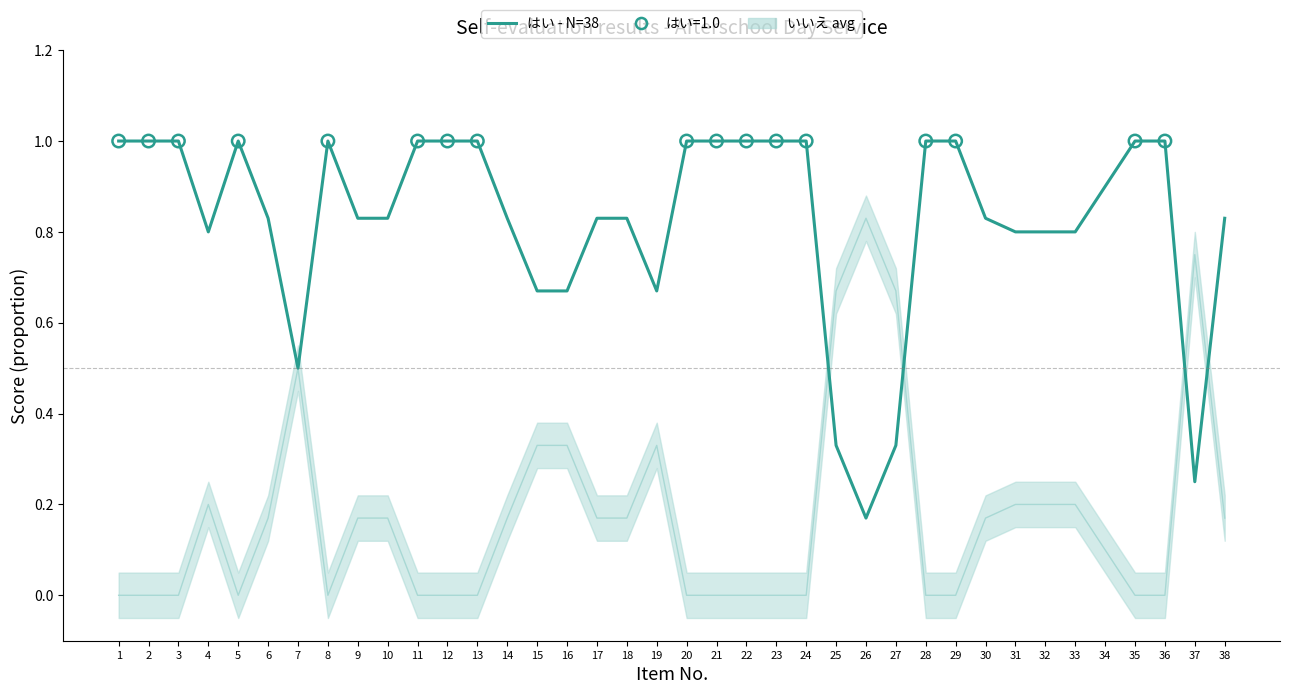

Which series has the largest Y range (max minus min)?

いいえ